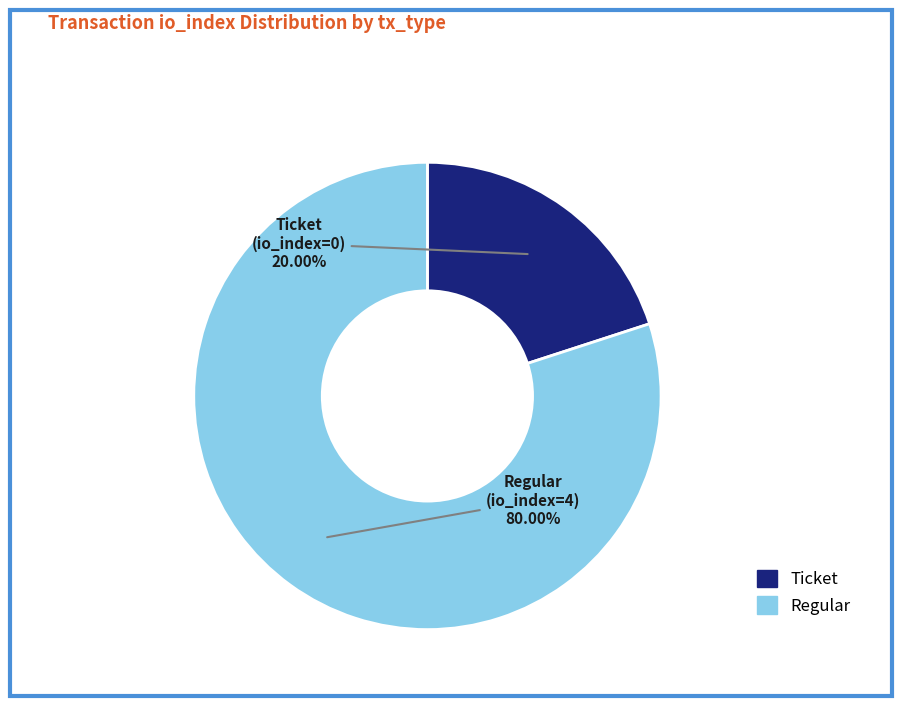

Is there a majority slice in this chart?

Yes